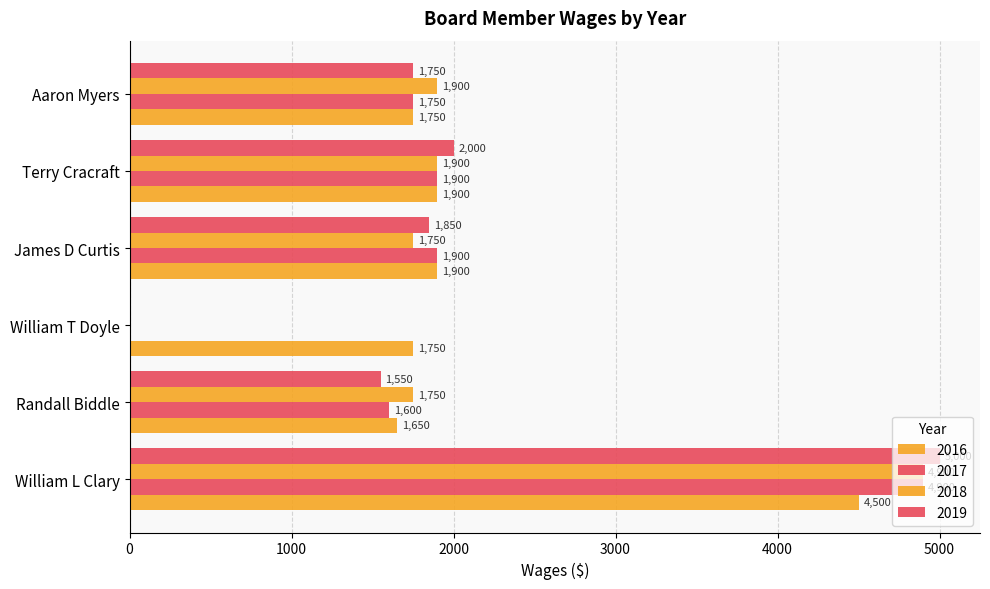

How many values in 2018 are above zero?

5